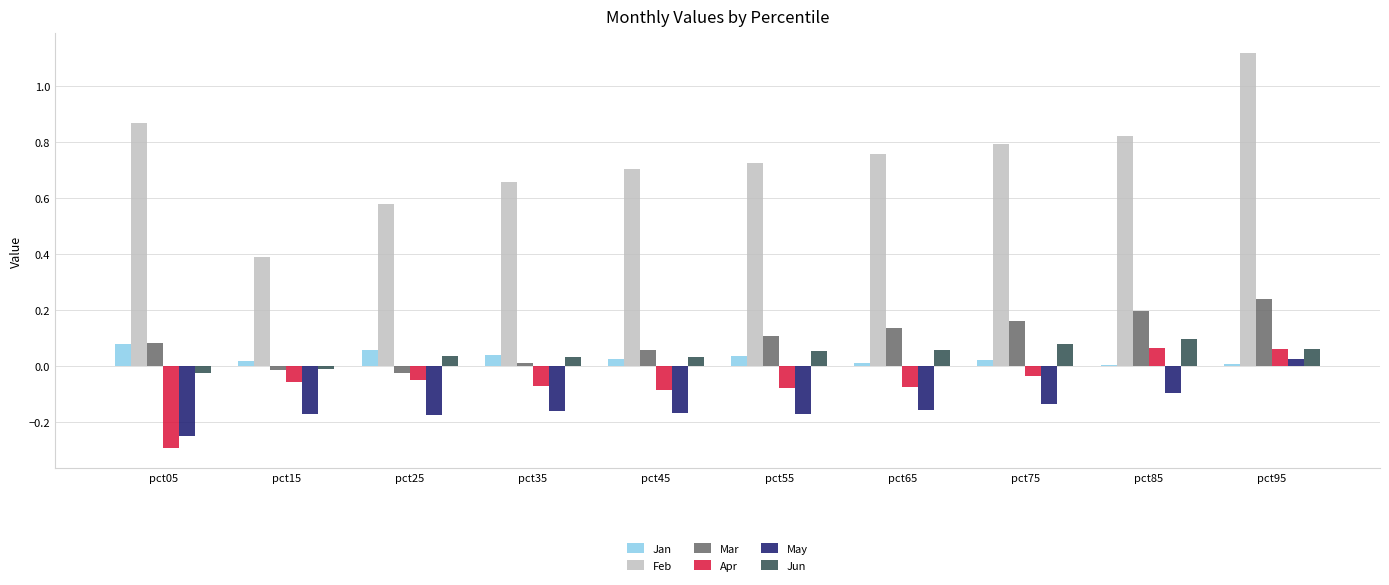

Which series has the largest total across all categories?

Feb